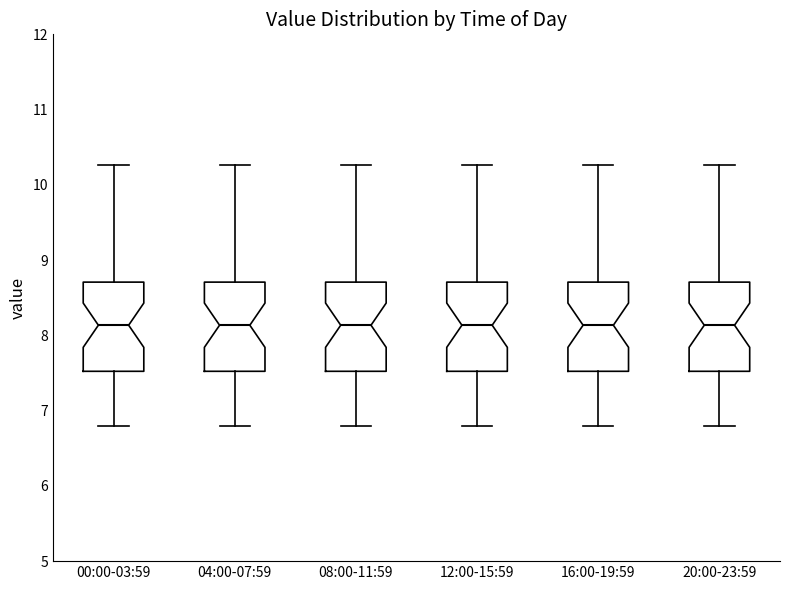

Reading left to right, read every box against the y-axis: the position of its median line, the range the box covers, and the ends of its whiskers. The values are not printed on the chart, so give them approximately, as read against the axis.

00:00-03:59: median 8.1, box 7.5 to 8.7, whiskers 6.8 to 10.3
04:00-07:59: median 8.1, box 7.5 to 8.7, whiskers 6.8 to 10.3
08:00-11:59: median 8.1, box 7.5 to 8.7, whiskers 6.8 to 10.3
12:00-15:59: median 8.1, box 7.5 to 8.7, whiskers 6.8 to 10.3
16:00-19:59: median 8.1, box 7.5 to 8.7, whiskers 6.8 to 10.3
20:00-23:59: median 8.1, box 7.5 to 8.7, whiskers 6.8 to 10.3